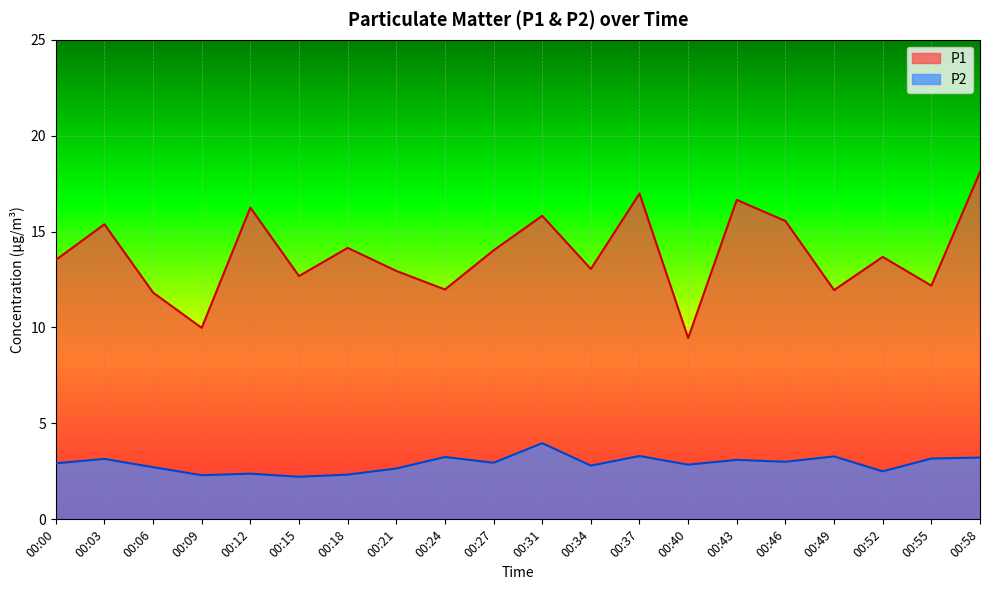

True or false: P1 and P2 cross at least once.

False